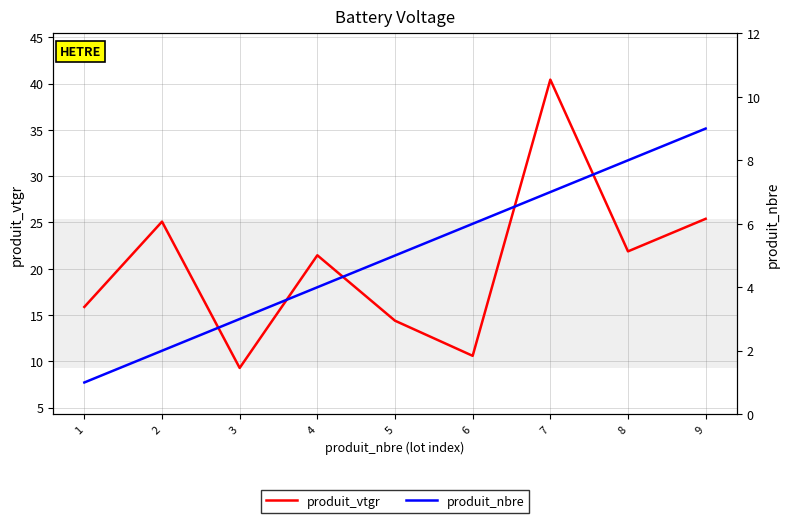

Which series changed the most between 6 and 9?

produit_vtgr